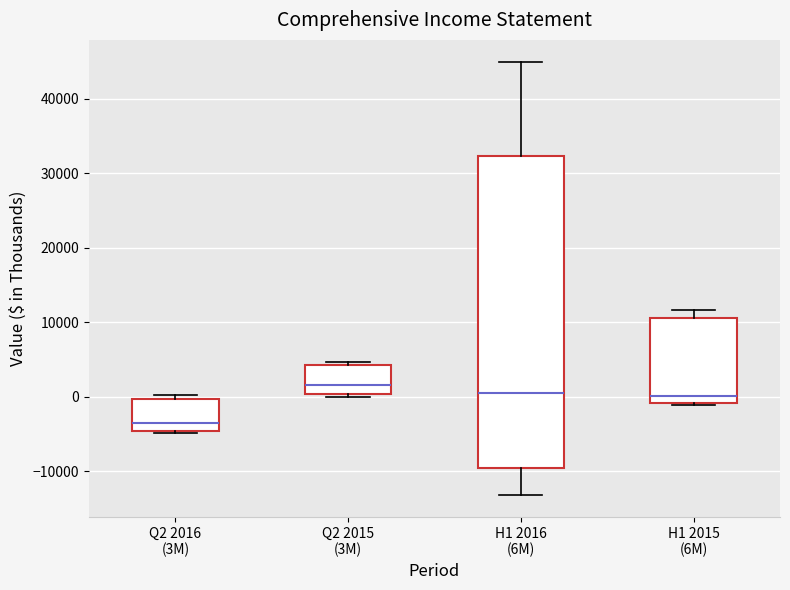

Reading left to right, read every box against the y-axis: the position of its median line, the range the box covers, and the ends of its whiskers. The values are not printed on the chart, so give them approximately, as read against the axis.

Q2 2016 (3M): median -4000, box -5000 to 0, whiskers -5000 (just below the box's lower edge) to 0 (just above the box's upper edge)
Q2 2015 (3M): median 2000, box 0 to 4000, whiskers 0 (just below the box's lower edge) to 5000
H1 2016 (6M): median 1000, box -10000 to 32000, whiskers -13000 to 45000
H1 2015 (6M): median 0, box -1000 to 11000, whiskers -1000 (just below the box's lower edge) to 12000